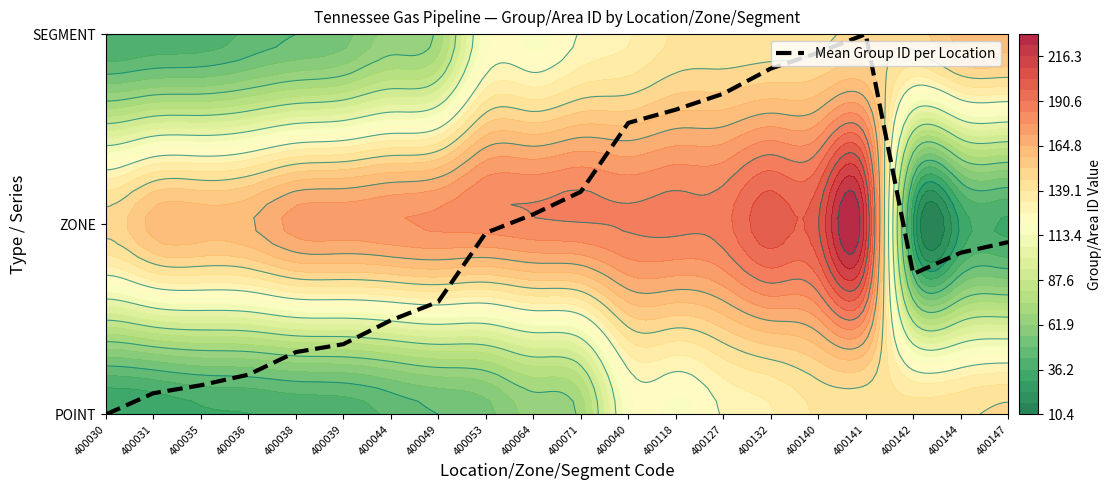

What is the change in value from 400040 to 400147?

-0.6